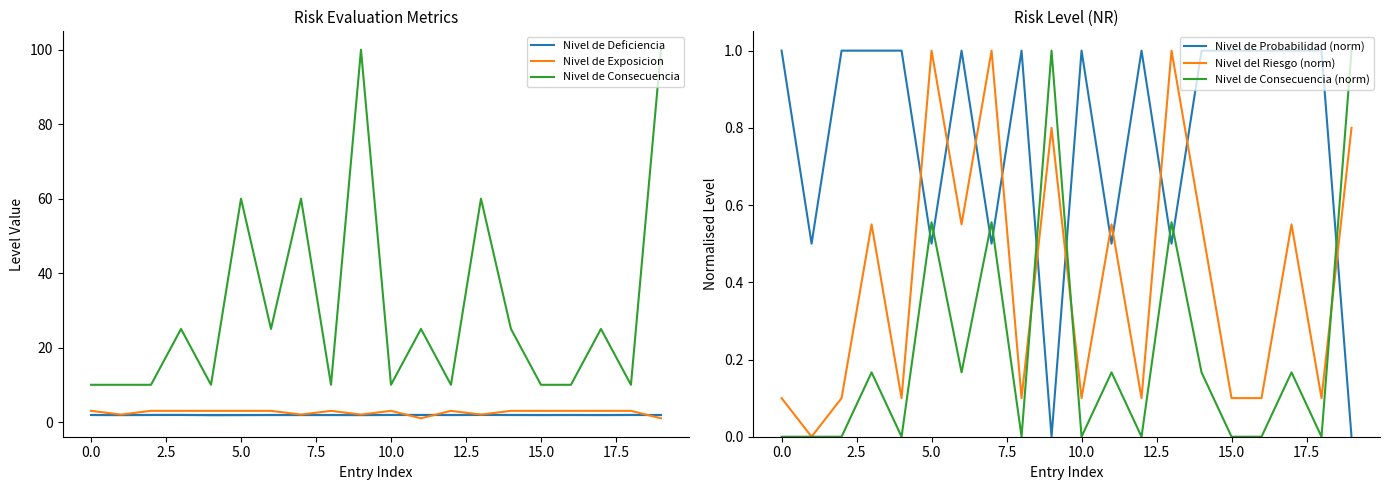

In Nivel de Consecuencia, how many points are lower than both neighbors (excluding endpoints)?

6